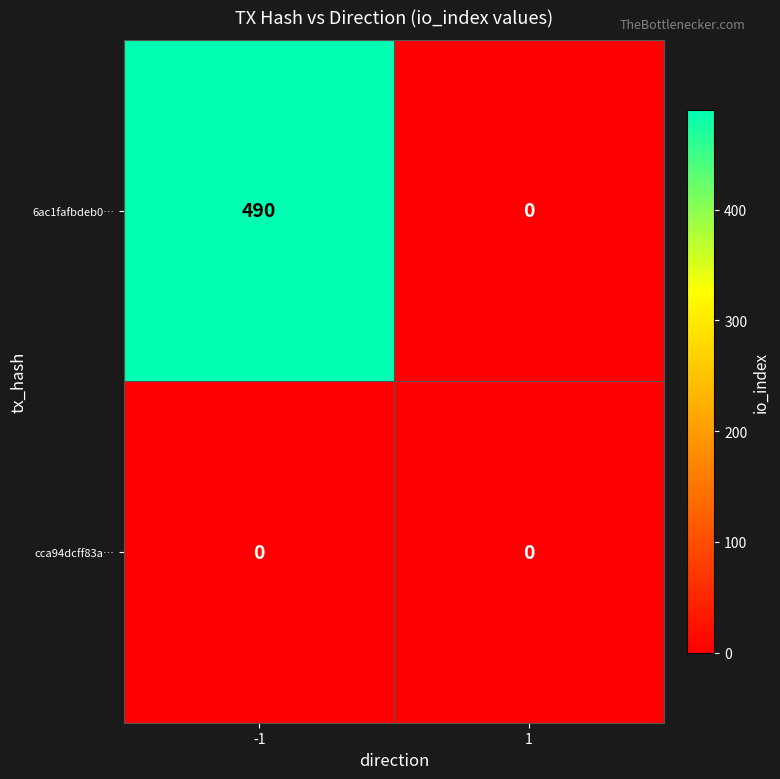

Which series has the largest range (max minus min)?

6ac1fafbdeb0…